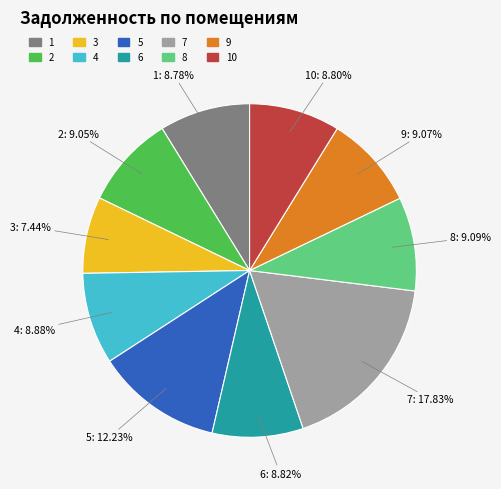

Is there a majority slice in this chart?

No